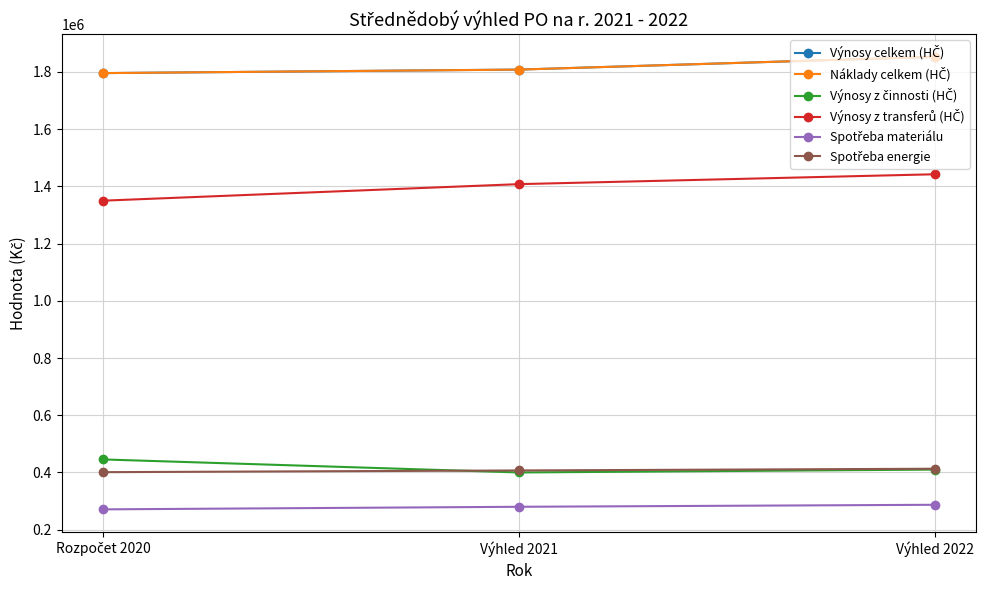

List the labels in order of Spotřeba energie value, largest first.

Výhled 2022, Výhled 2021, Rozpočet 2020